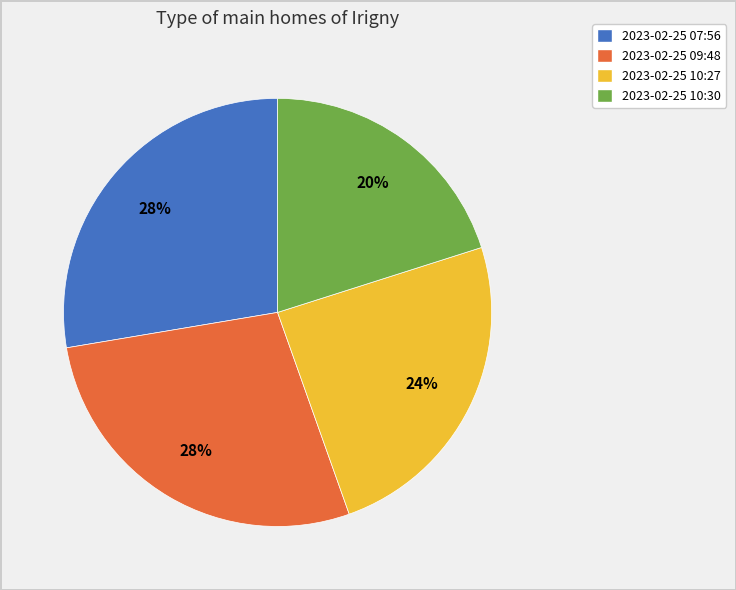

How many slices are in this pie chart?

4